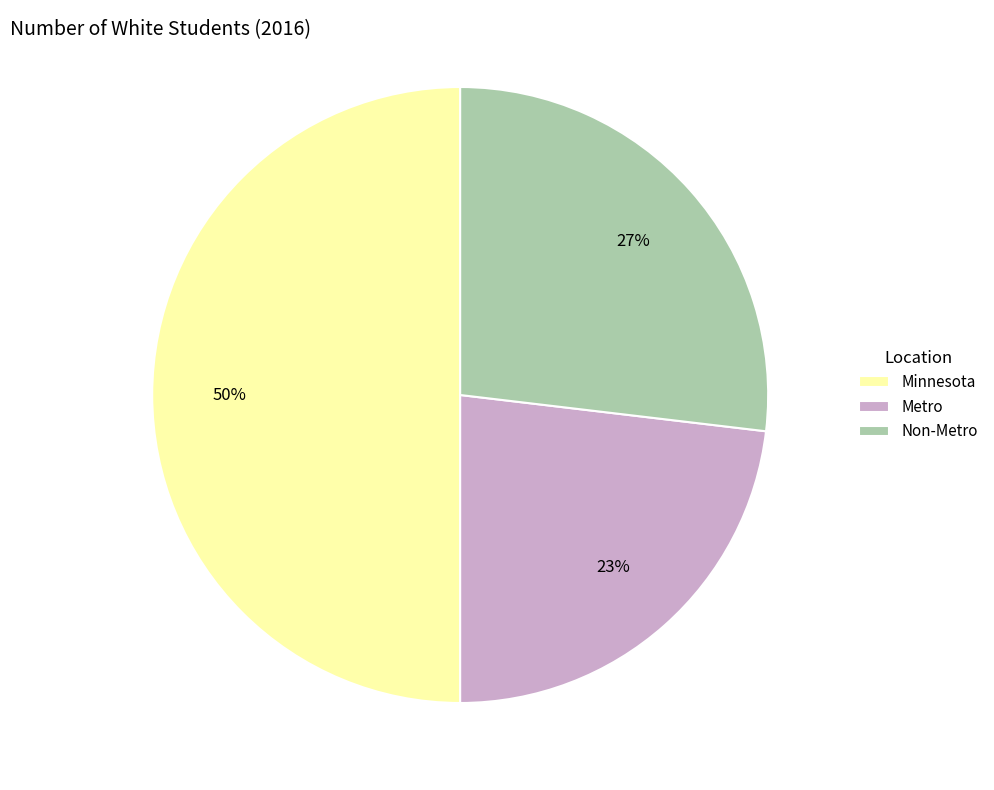

How many slices are in this pie chart?

3